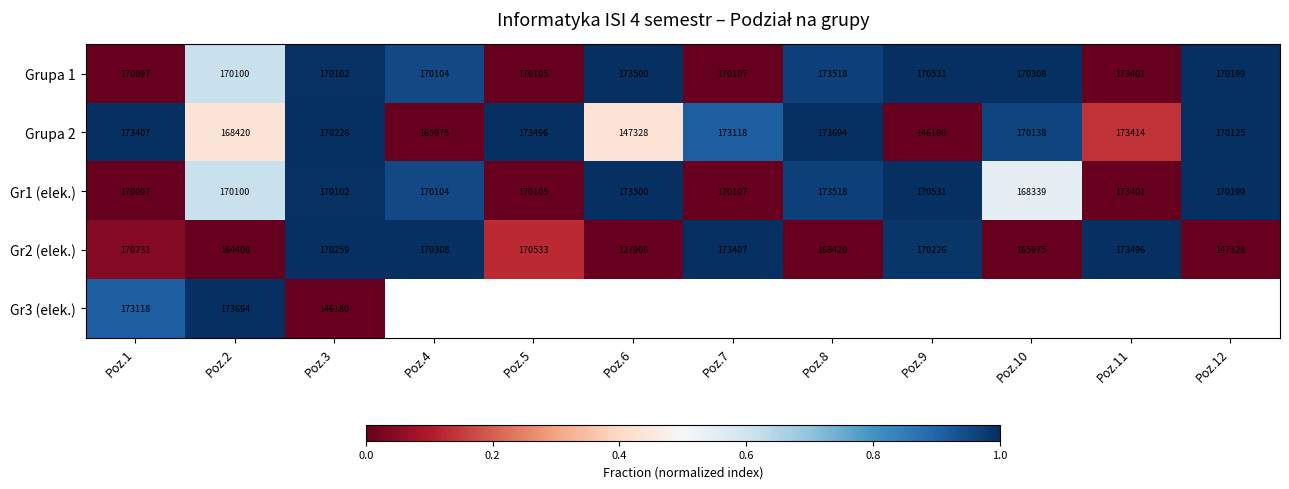

Which has a higher value, Poz.2 or Poz.12?

Poz.12